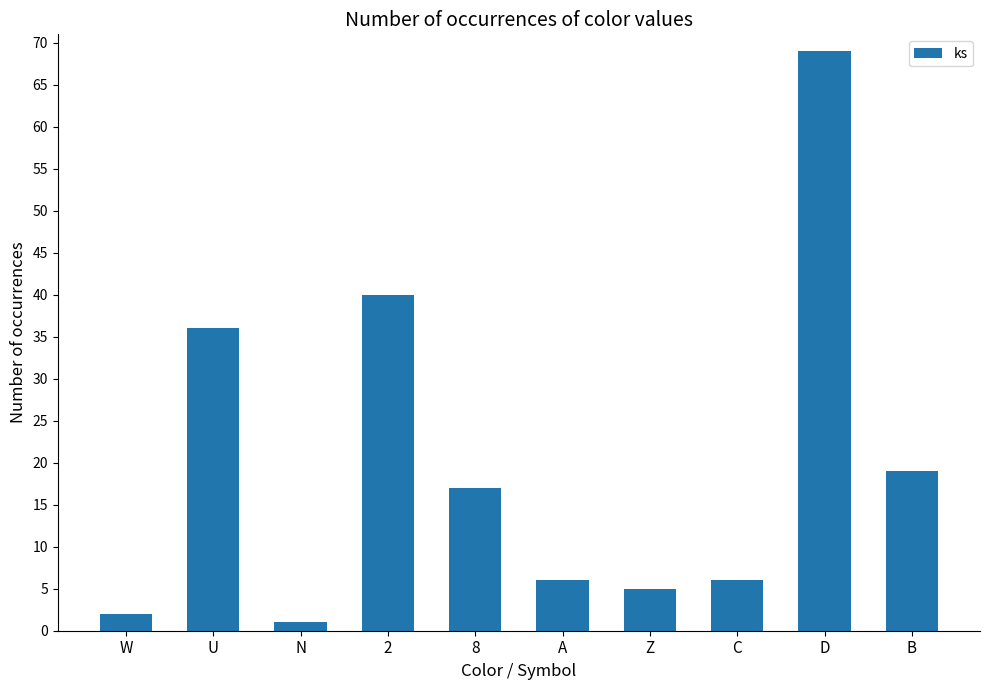

What is the label of the 8th bar from the left?

C